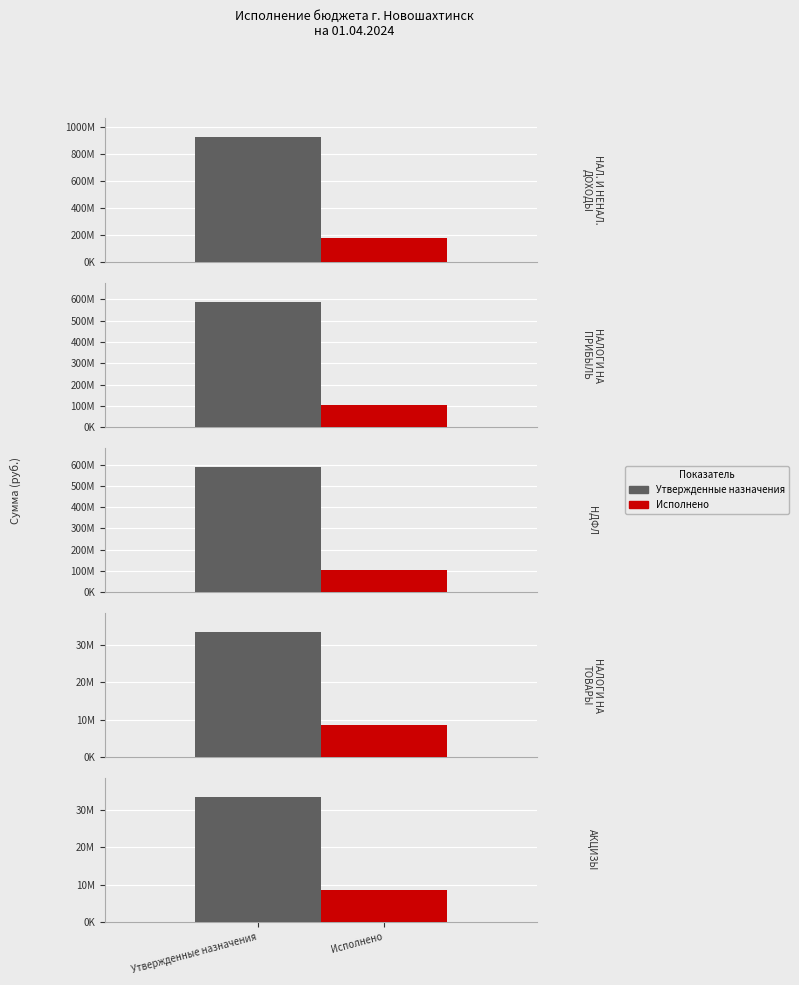

At how many categories does at least one series exceed 282000571?

3